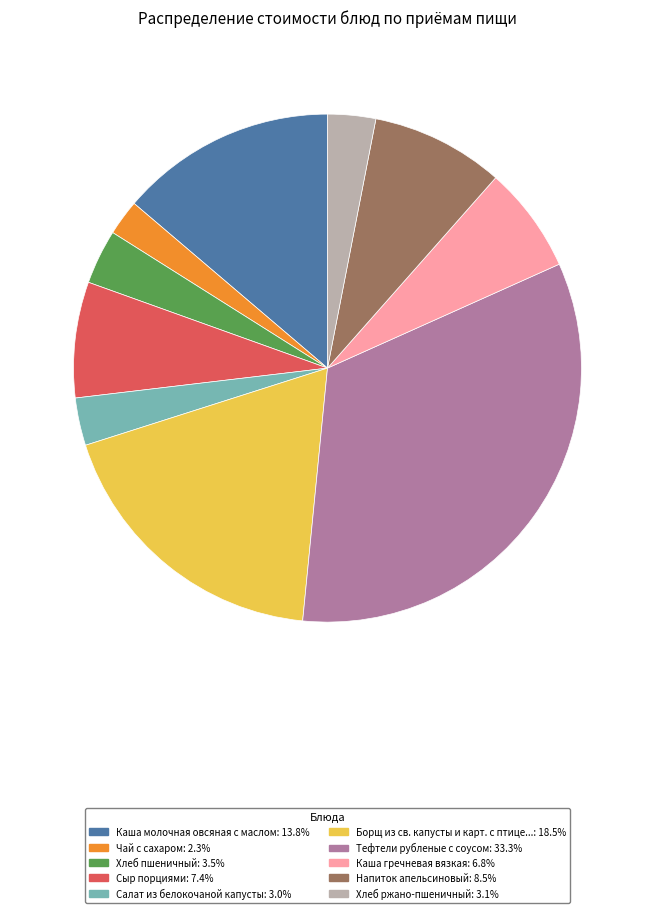

Count the number of slices in the pie.

10